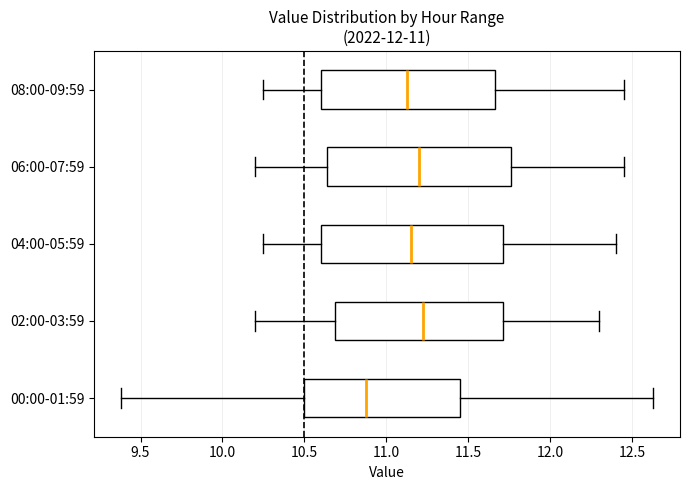

Where does the median line of the box for 08:00-09:59 sit on the x-axis? The values are not printed on the chart, so give them approximately, as read against the axis.

11.15